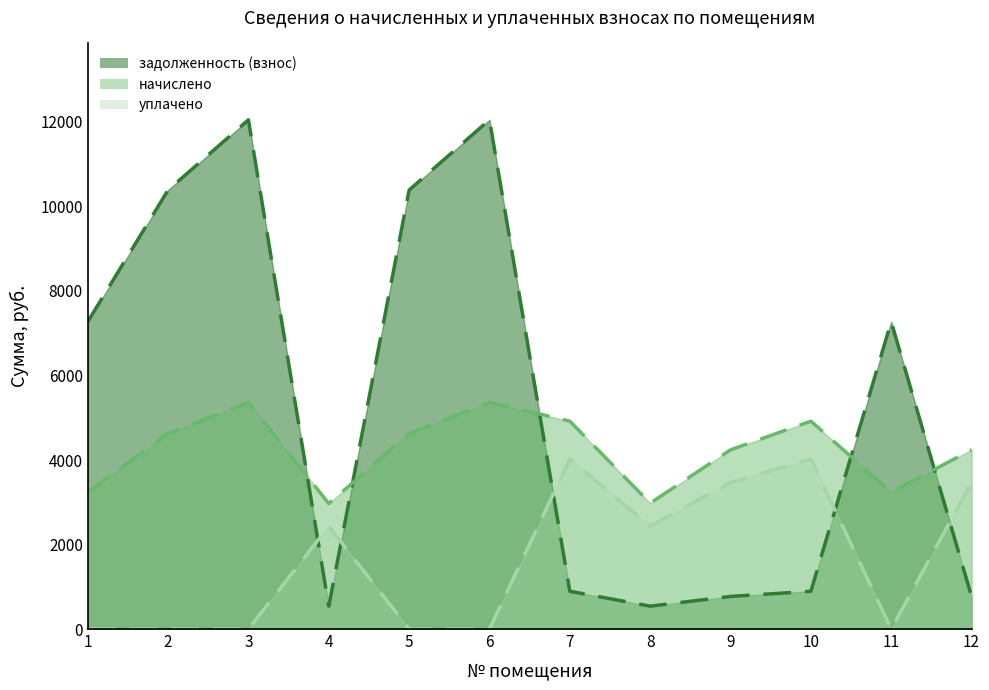

Which series changed the most between 4 and 5?

задолженность (взнос)